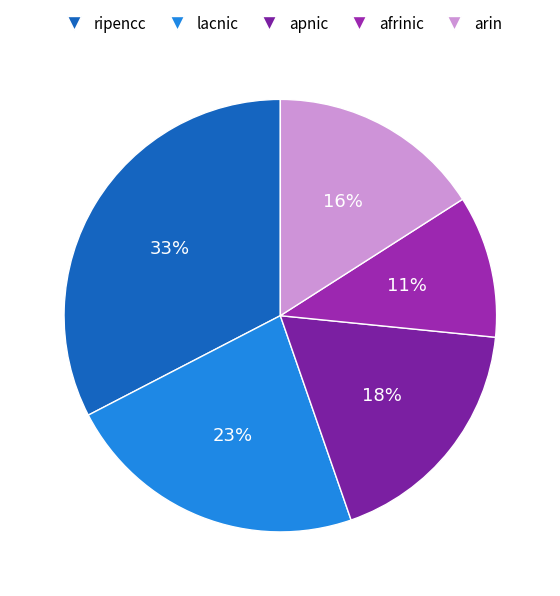

To the nearest percent, what is the difference between the afrinic and arin slice percentages?

5%